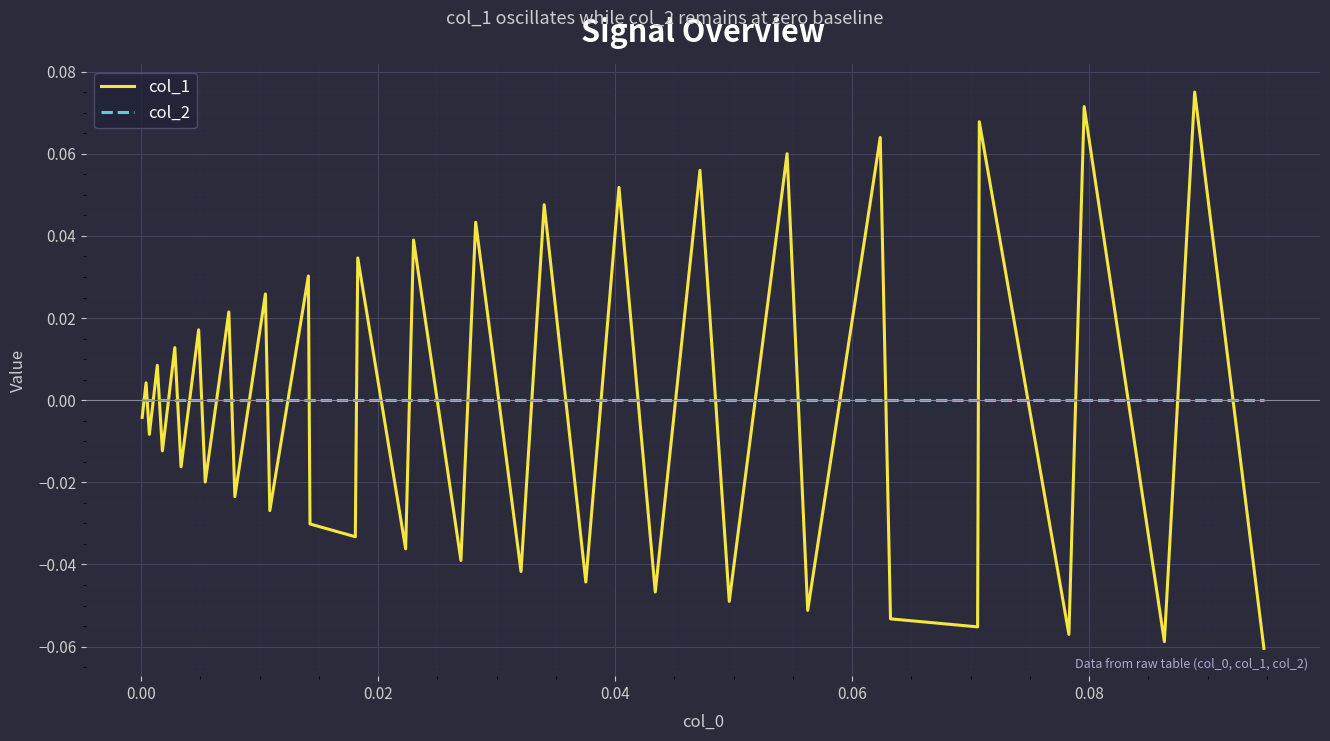

List the series in order of their peak value, lowest first.

col_2, col_1